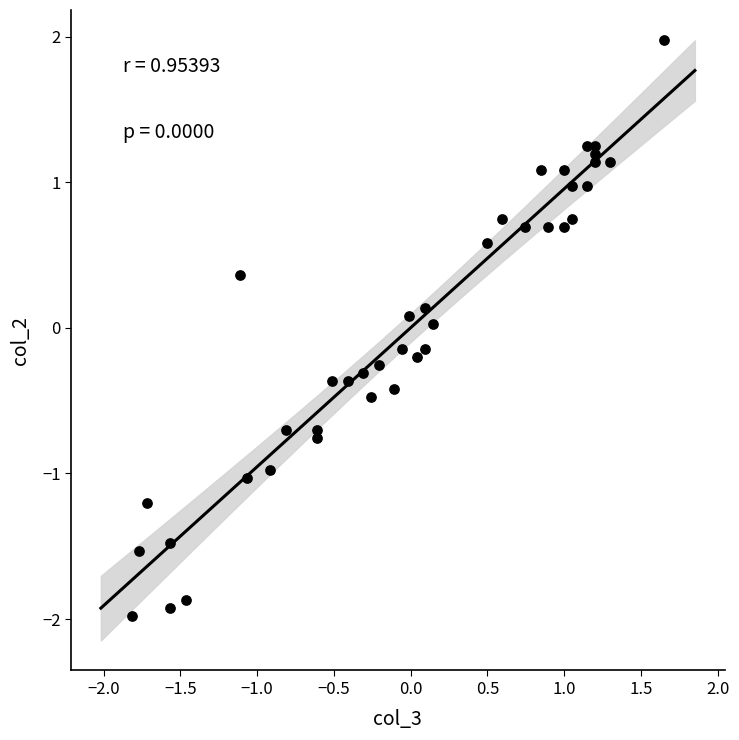

What is the range of X values (max minus min)?

3.5